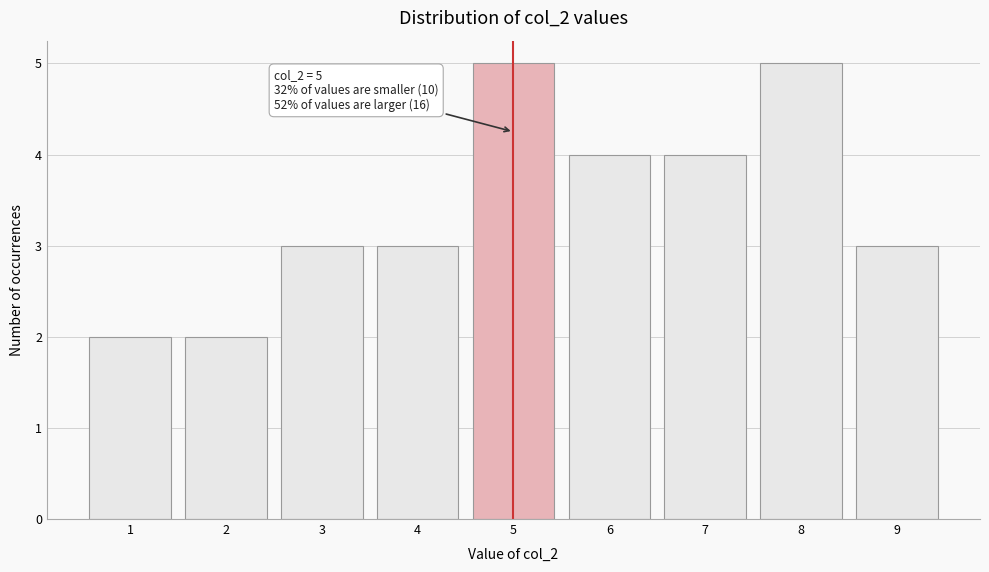

Reading right to left, what are all the values shown in this chart?

3	5	4	4	5	3	3	2	2